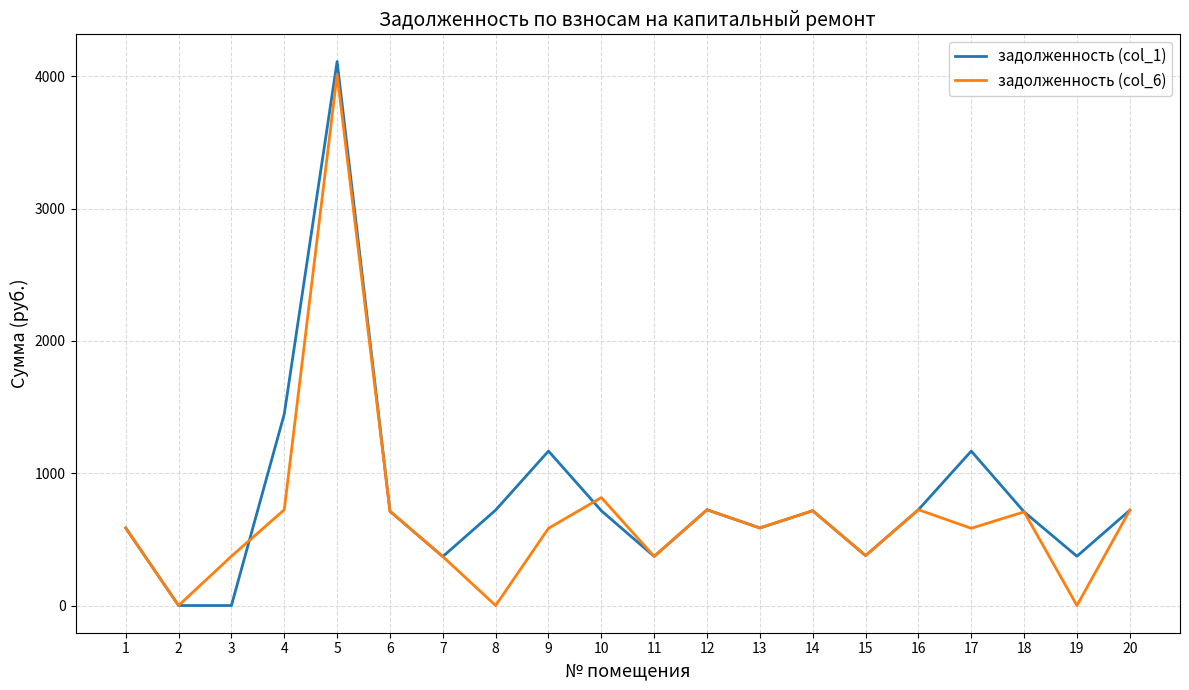

The value of задолженность (col_6) at 20 is 1062.2. True or false?

False